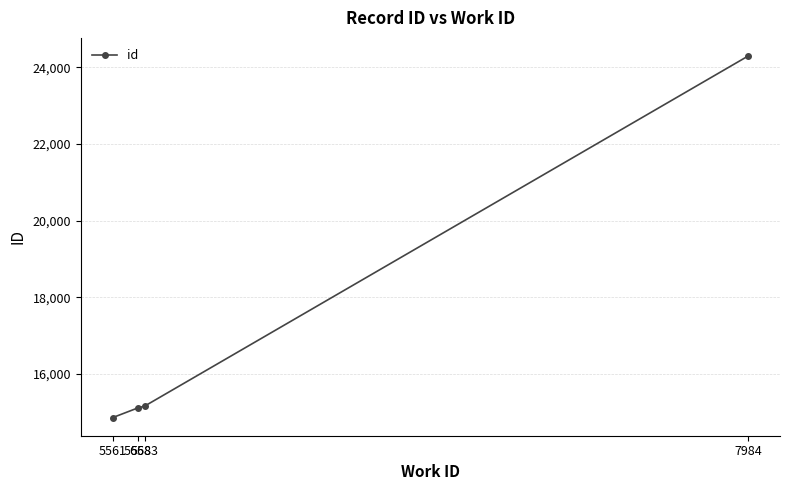

Reading left to right, what are all the values shown in this chart?

14859	15114	15159	24299